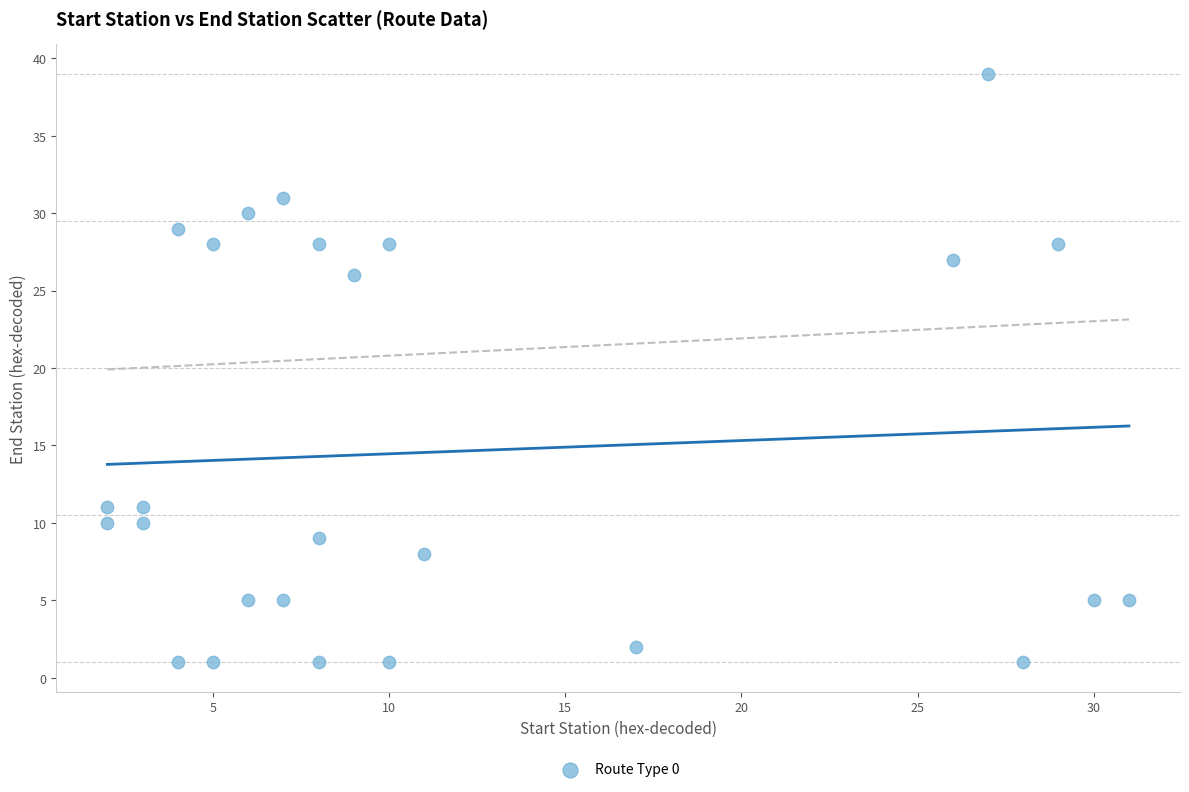

What is the range of Y values (max minus min)?

38